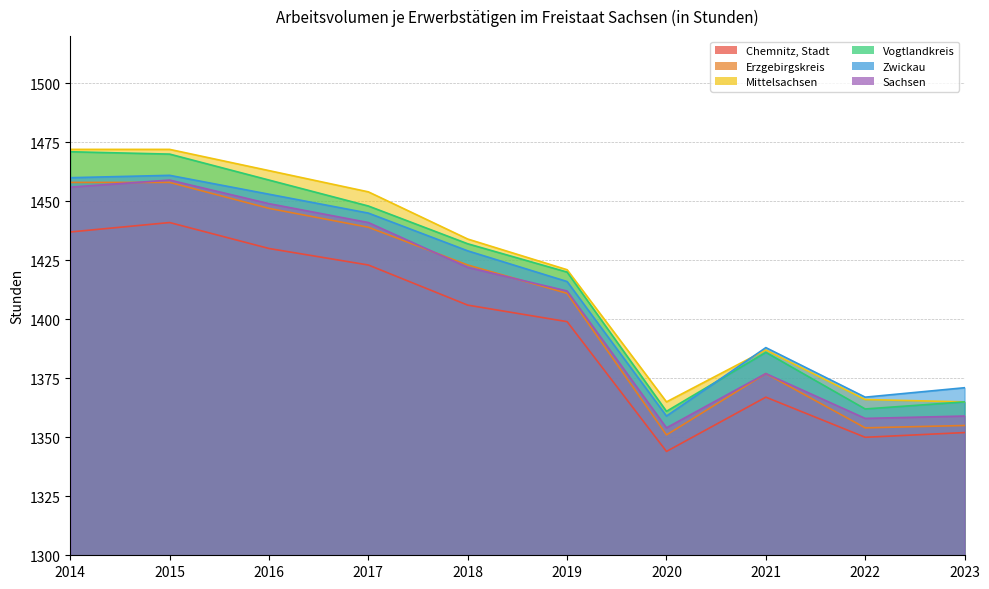

What is the maximum value for Zwickau?

1461